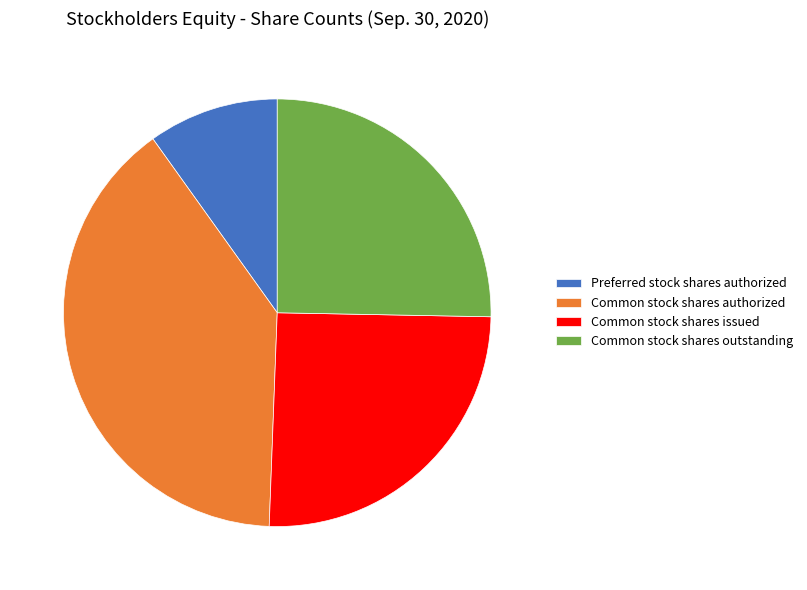

True or false: Common stock shares issued accounts for 25% of the total.

True